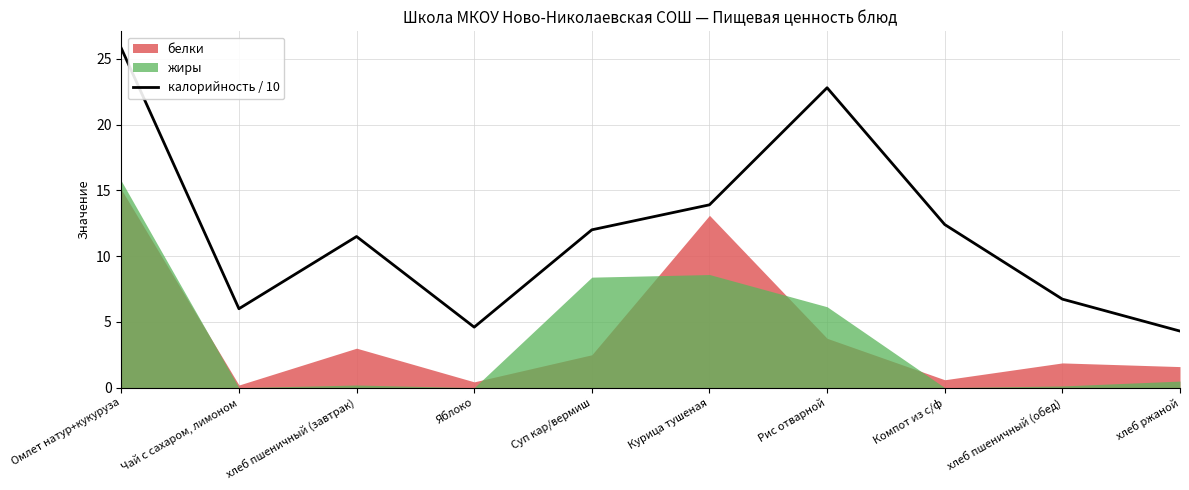

Reading right to left, extract all data points from this chart.

хлеб ржаной=4.3	хлеб пшеничный (обед)=6.7	Компот из с/ф=12.4	Рис отварной=22.8	Курица тушеная=13.9	Суп кар/вермиш=12.0	Яблоко=4.6	хлеб пшеничный (завтрак)=11.5	Чай с сахаром, лимоном=6.0	Омлет натур+кукуруза=25.8